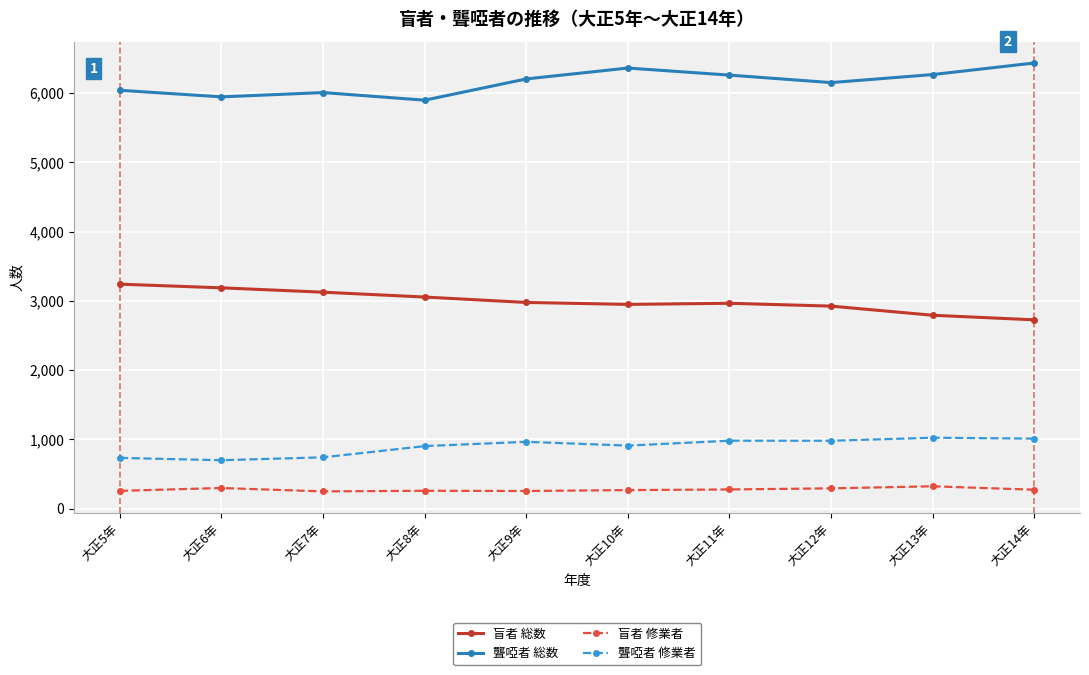

True or false: 聾啞者 総数 and 聾啞者 修業者 cross at least once.

False